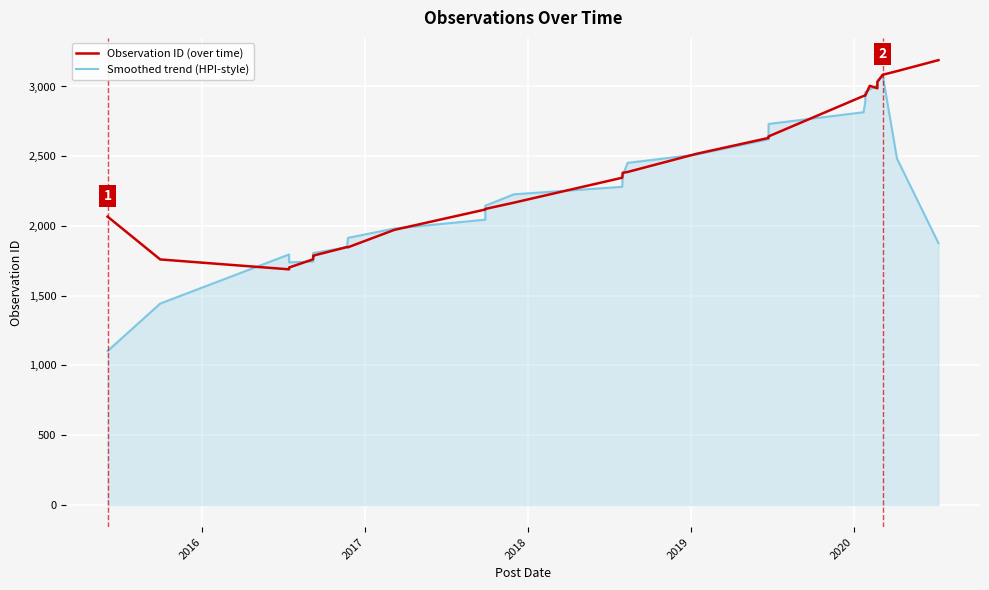

What is the difference between the maximum and minimum values in the Observation ID (over time) series?

1500.0